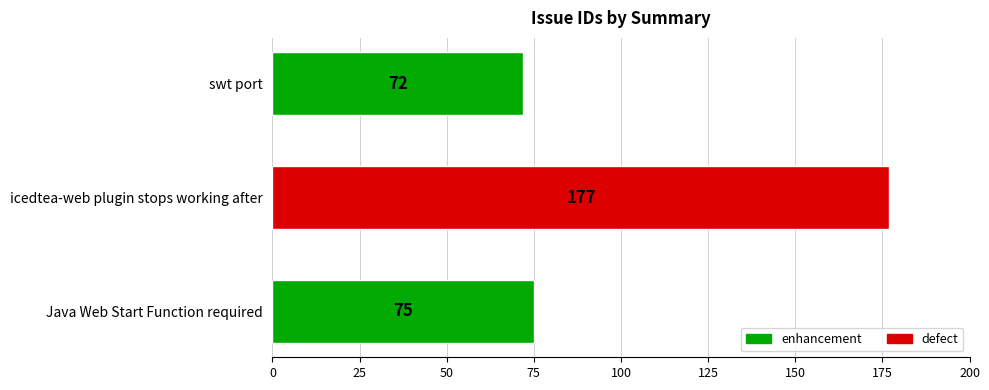

List the labels in order of value, smallest first.

swt port, Java Web Start Function required, icedtea-web plugin stops working after